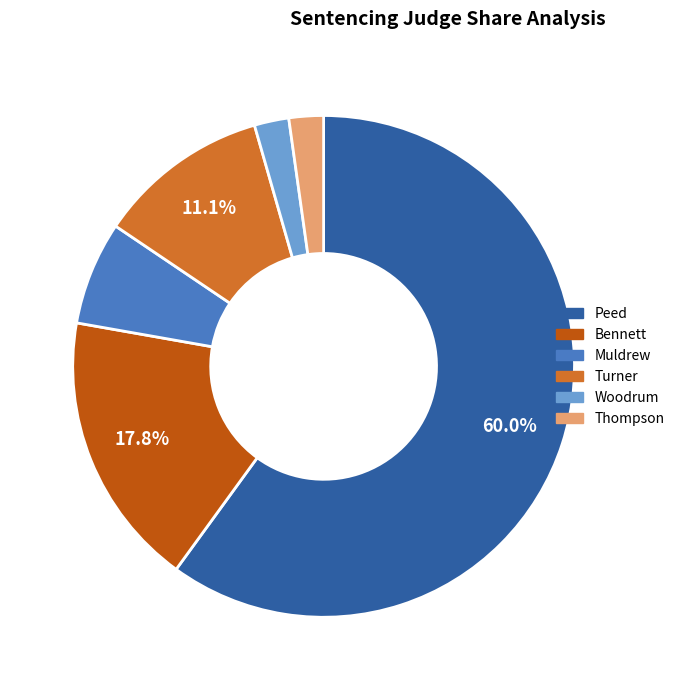

To the nearest percent, what percentage of the pie is Bennett?

18%